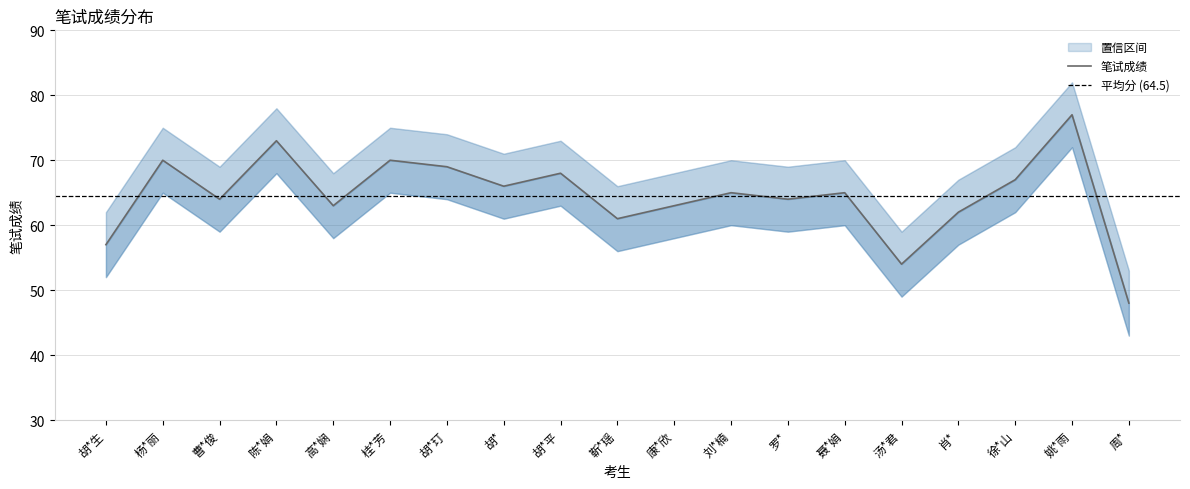

What is the label of the 11th point from the right?

胡*平